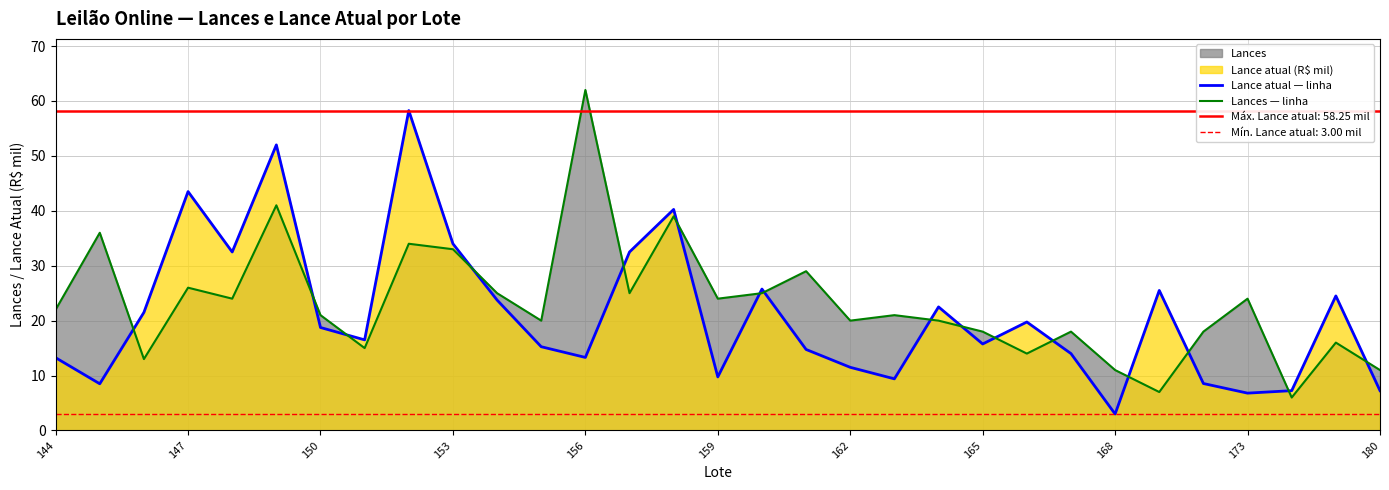

Reading left to right, list all the values displayed in this chart.

Lance atual — linha: 13.2	8.5	21.5	43.5	32.5	52.0	18.8	16.5	58.2	34.0	23.8	15.2	13.3	32.5	40.2	9.8	25.8	14.8	11.5	9.4	22.5	15.8	19.8	14.0	3.0	25.5	8.6	6.8	7.2	24.5	7.2
Lances — linha: 22.0	36.0	13.0	26.0	24.0	41.0	21.0	15.0	34.0	33.0	25.0	20.0	62.0	25.0	39.0	24.0	25.0	29.0	20.0	21.0	20.0	18.0	14.0	18.0	11.0	7.0	18.0	24.0	6.0	16.0	11.0